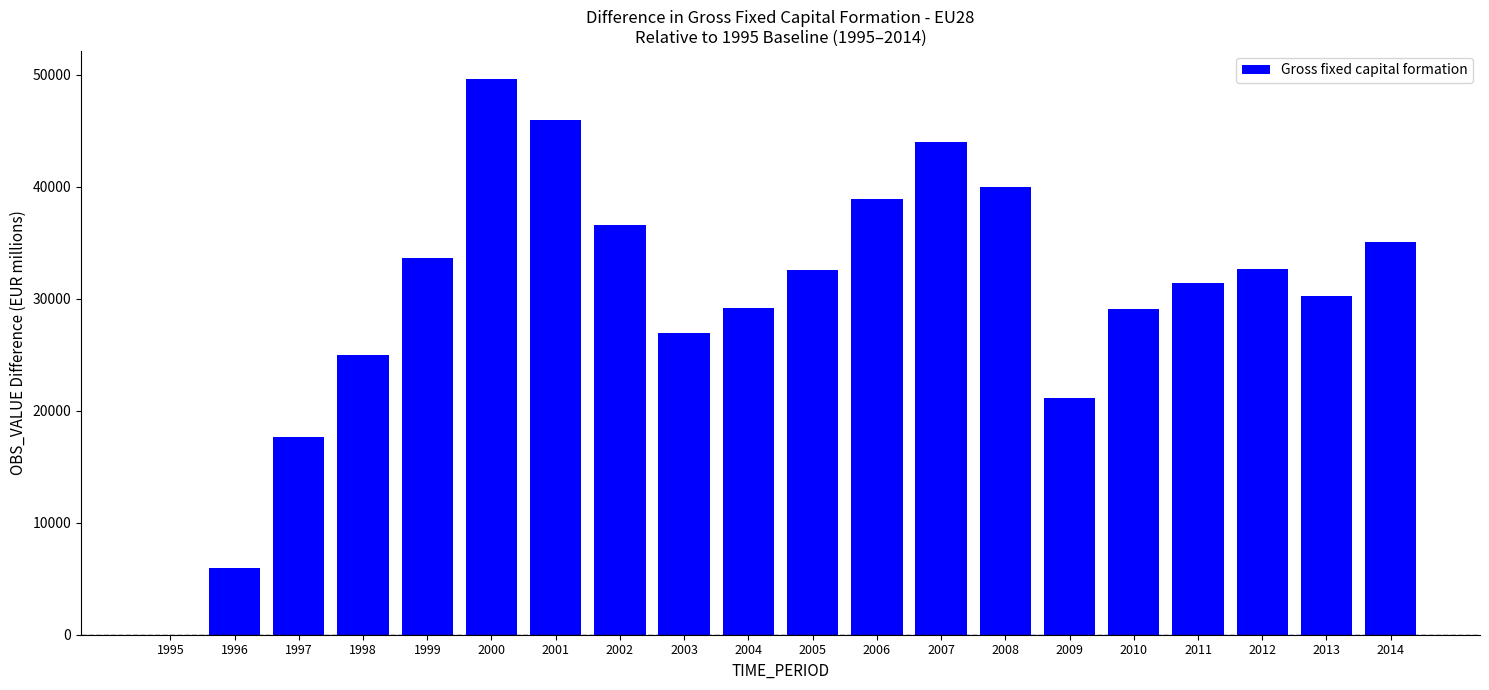

How many series are shown in this chart?

1